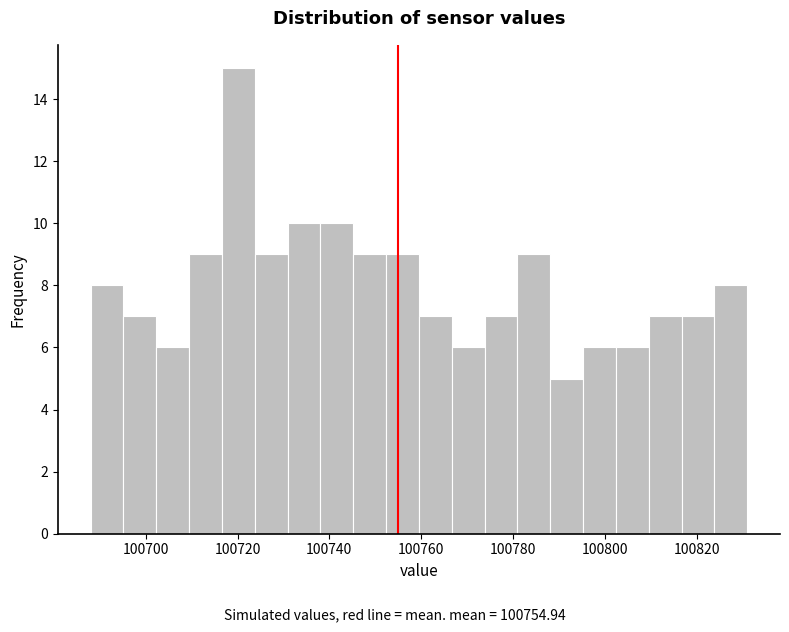

Around what value on the x-axis is the tallest bar? Give the approximate position of its centre, as read against the axis.

100720